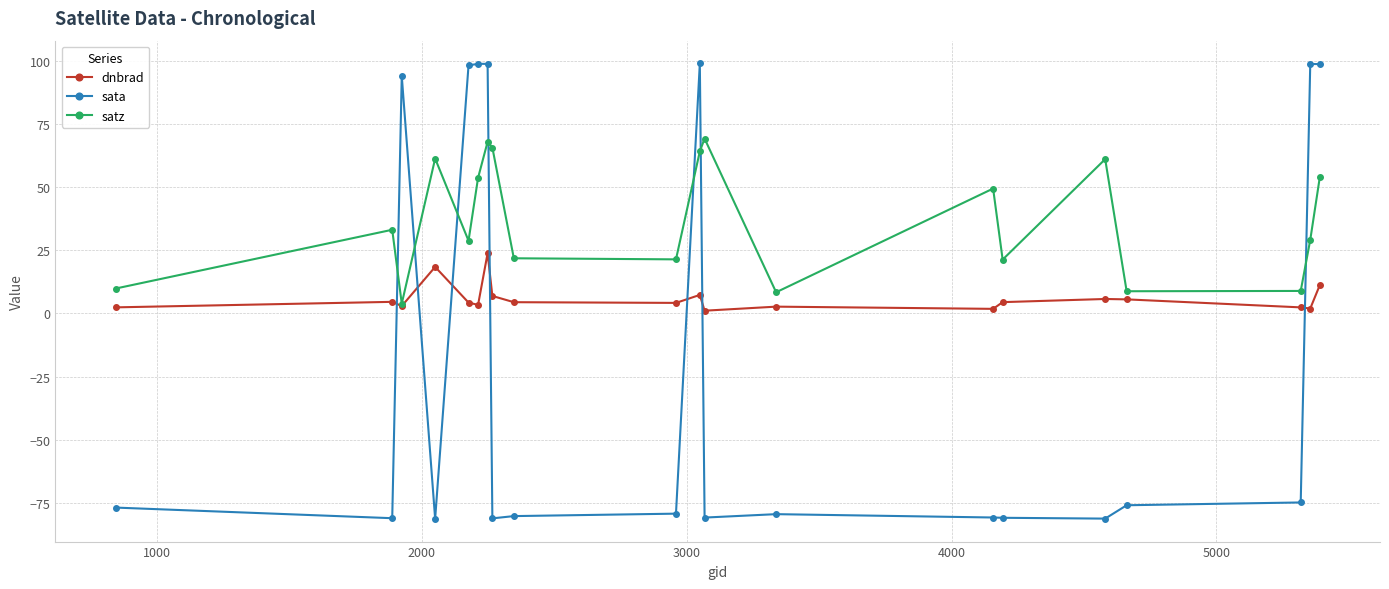

What is the value of the sata point at the 3rd from the left?

94.0